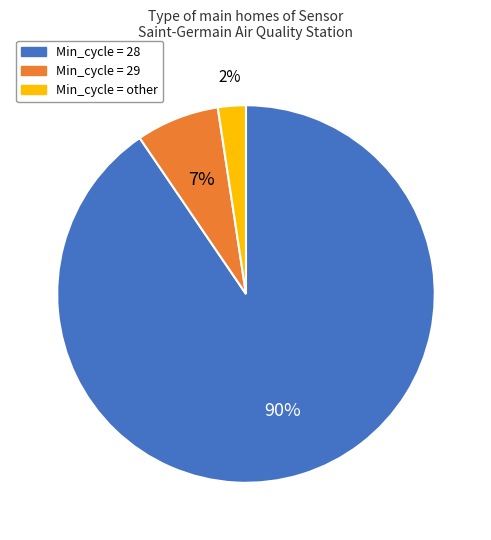

To the nearest percent, what is the average slice percentage?

33%